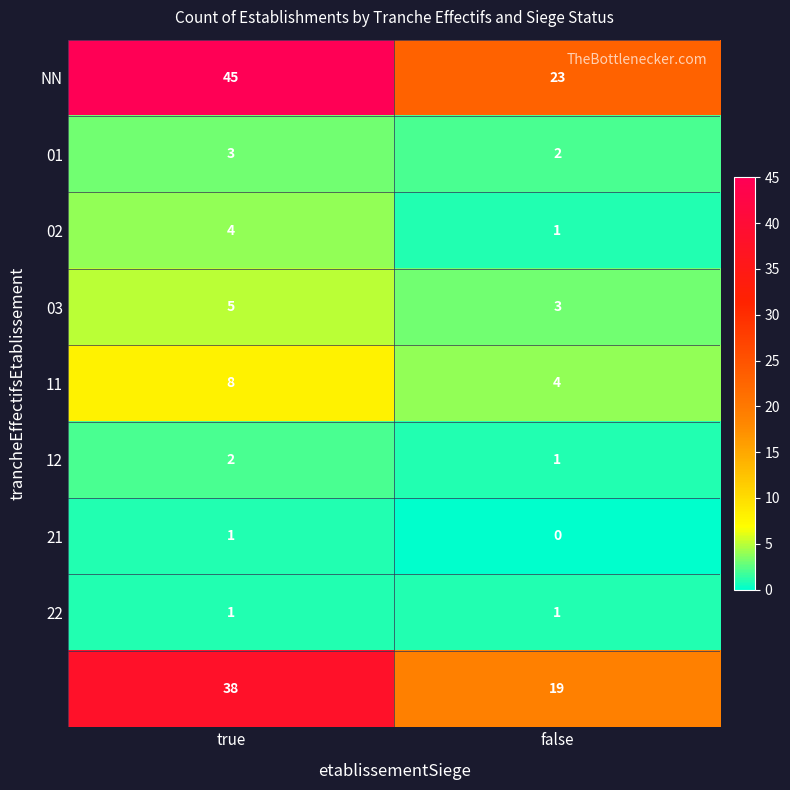

What is the greatest value displayed?

45